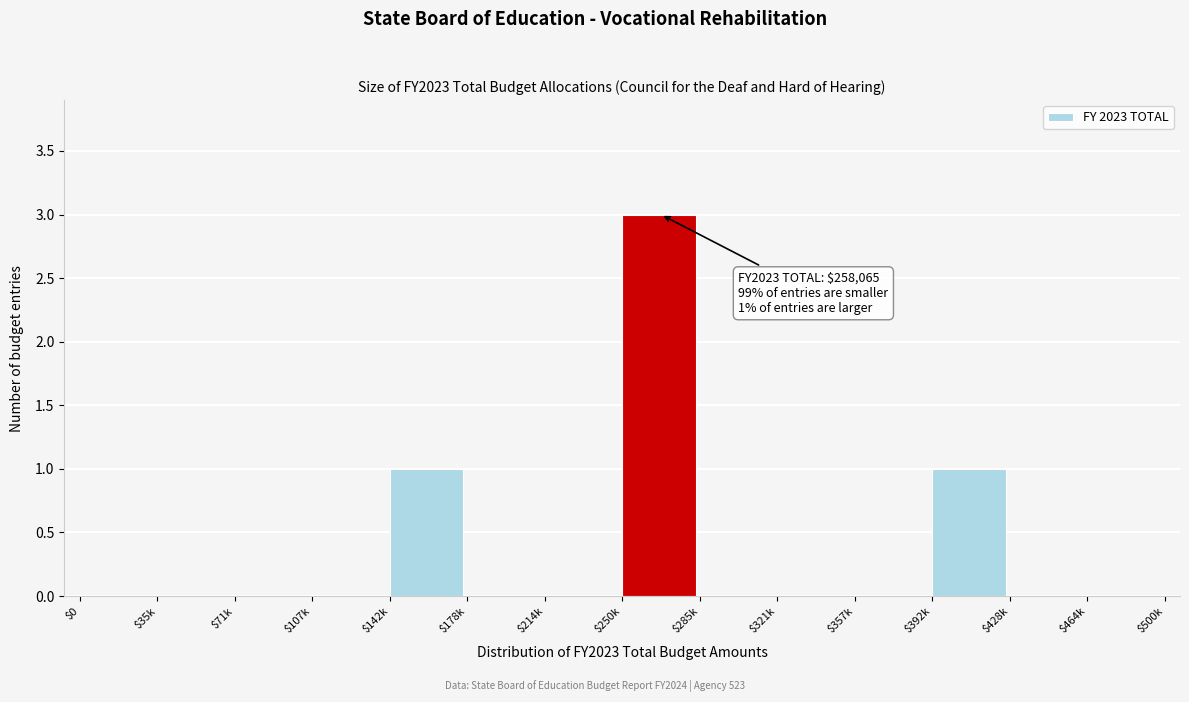

The chart shows a value of 0 at $107k. True or false?

True